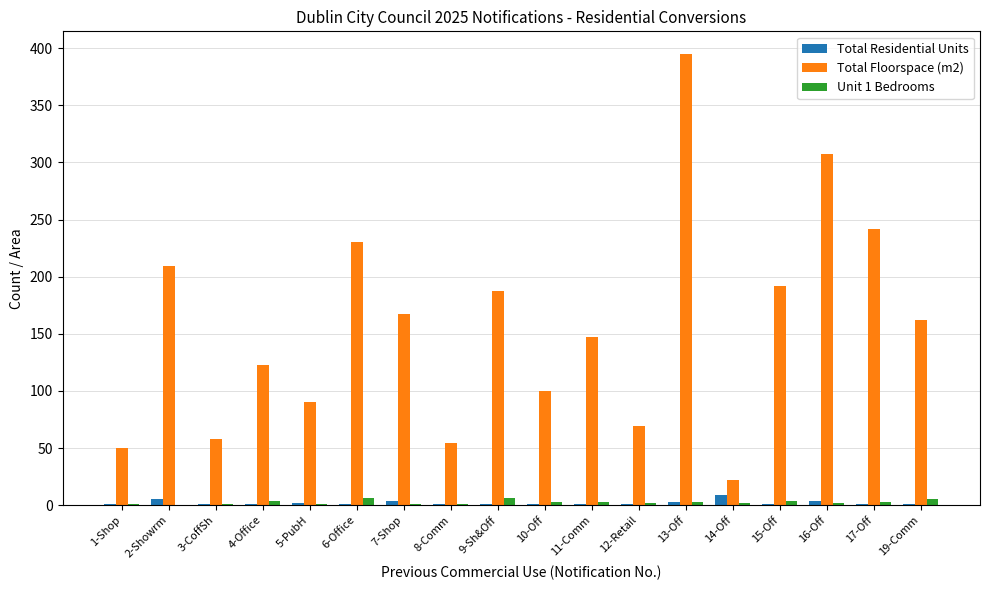

At which category is the sum across all series the highest?

13-Off